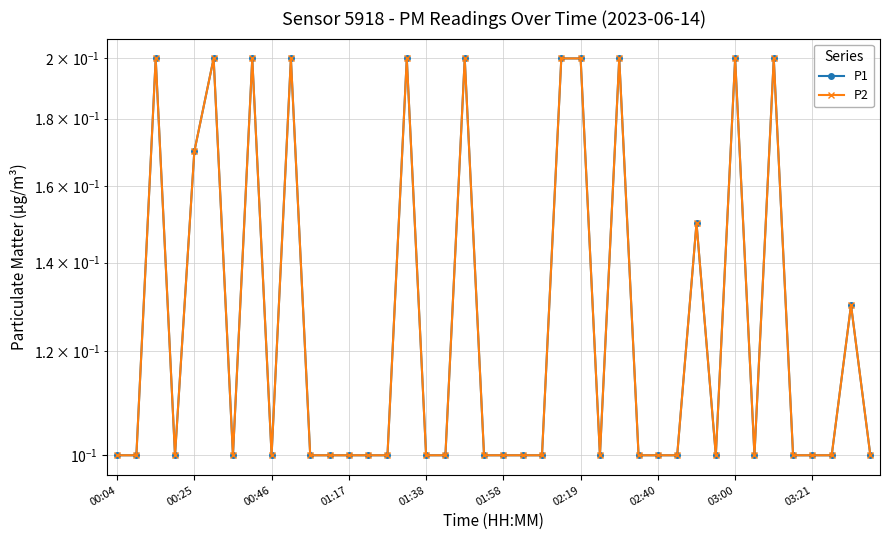

At which label does P1 reach its minimum?

00:04